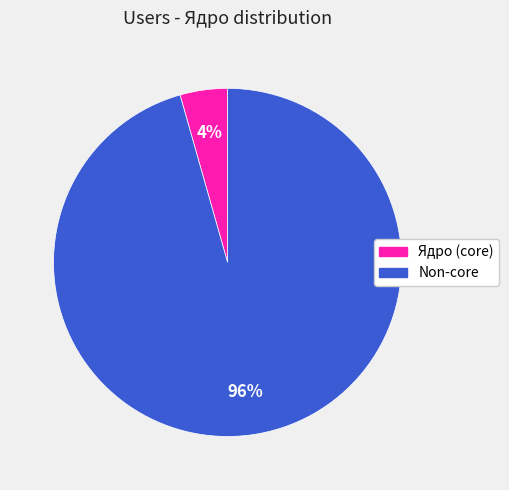

Does any single category account for the majority?

Yes